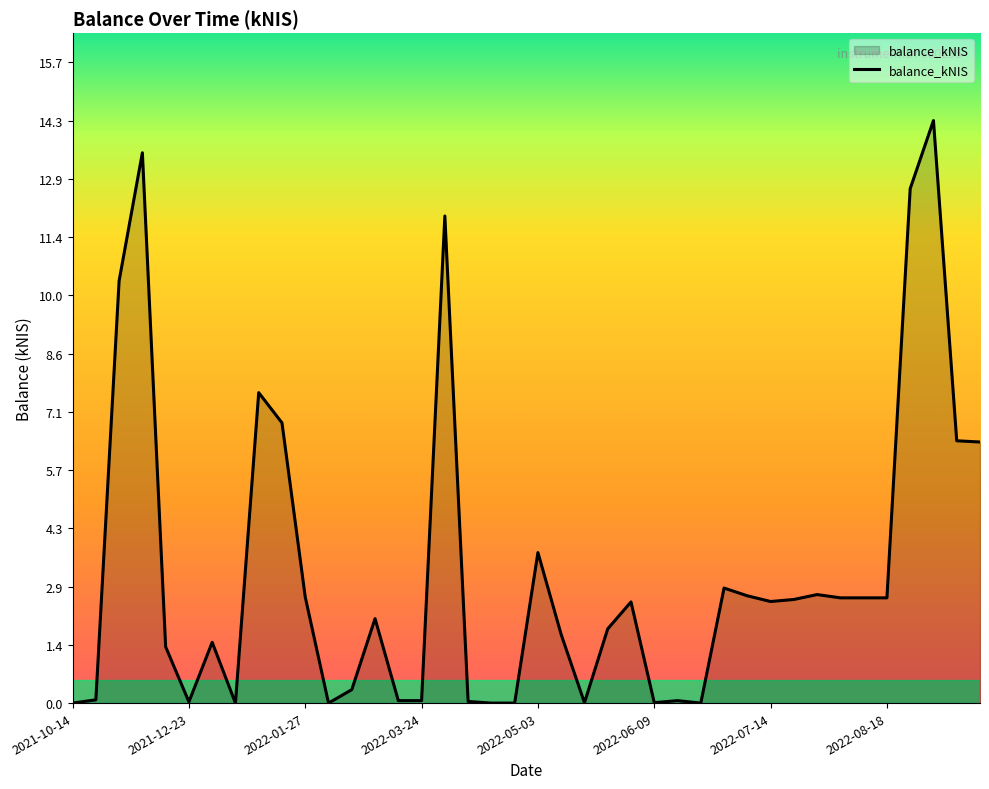

What is the maximum value shown in the chart?

14.3